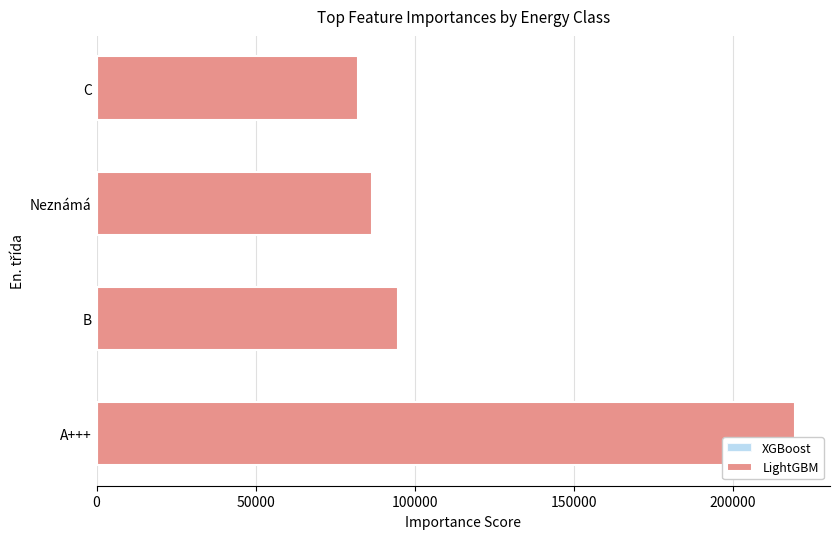

The Cena ceníková series shows 143171.3 at 50000. True or false?

False